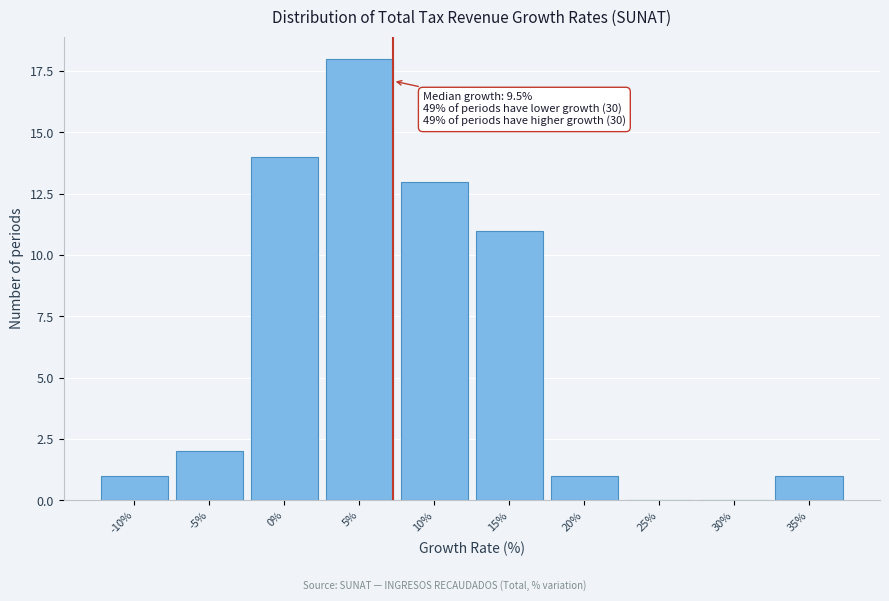

Reading left to right, what are all the values shown in this chart?

-10%=1	-5%=2	0%=14	5%=18	10%=13	15%=11	20%=1	25%=0	30%=0	35%=1